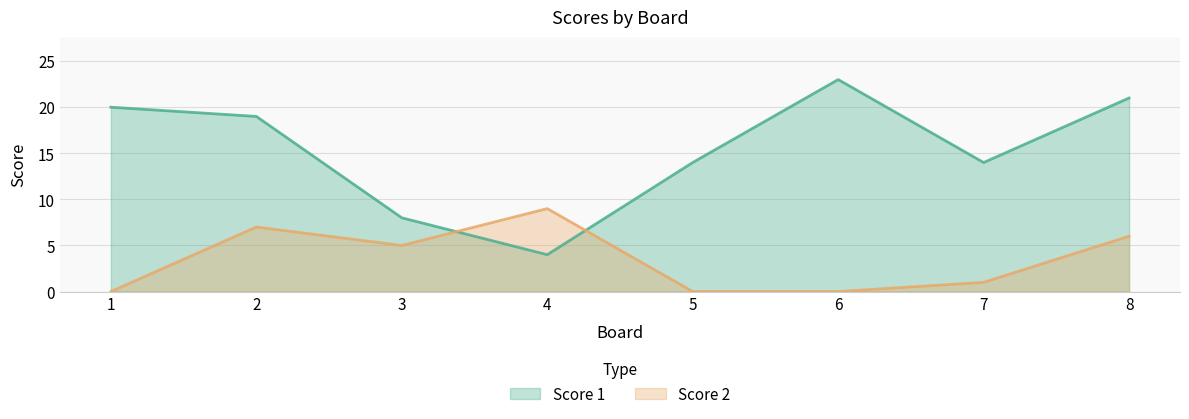

What is the sum of all Score 2 values?

28